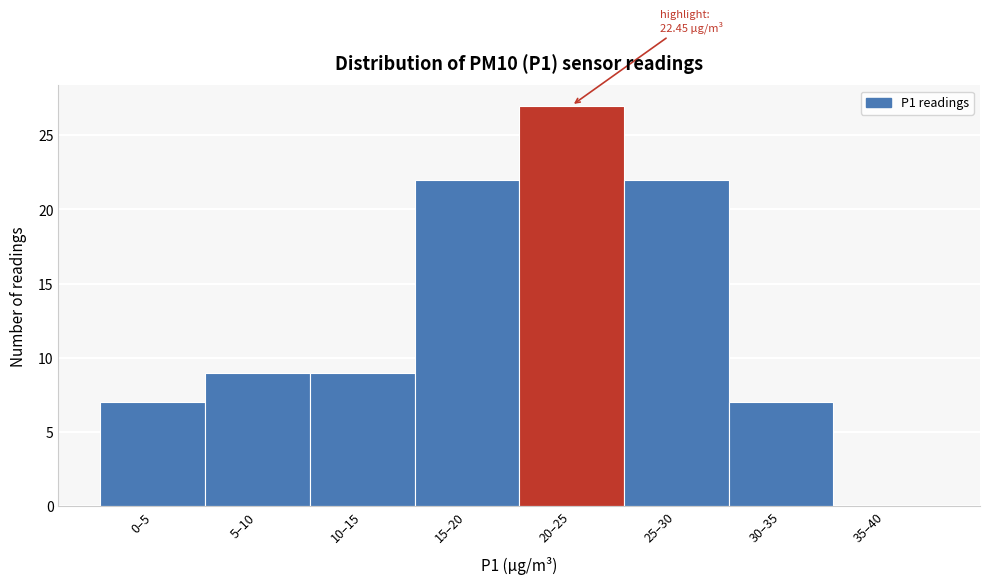

Reading left to right, transcribe all the data shown in this chart.

0–5=7	5–10=9	10–15=9	15–20=22	20–25=27	25–30=22	30–35=7	35–40=0